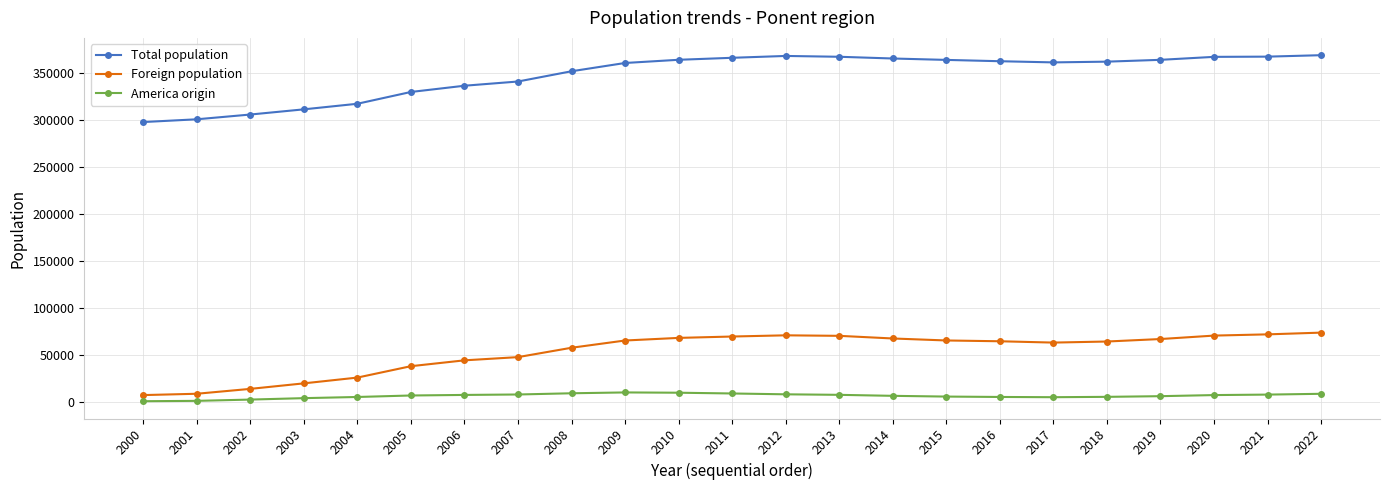

Is the value of Total population at 2022 greater than the value of America origin at 2003?

Yes